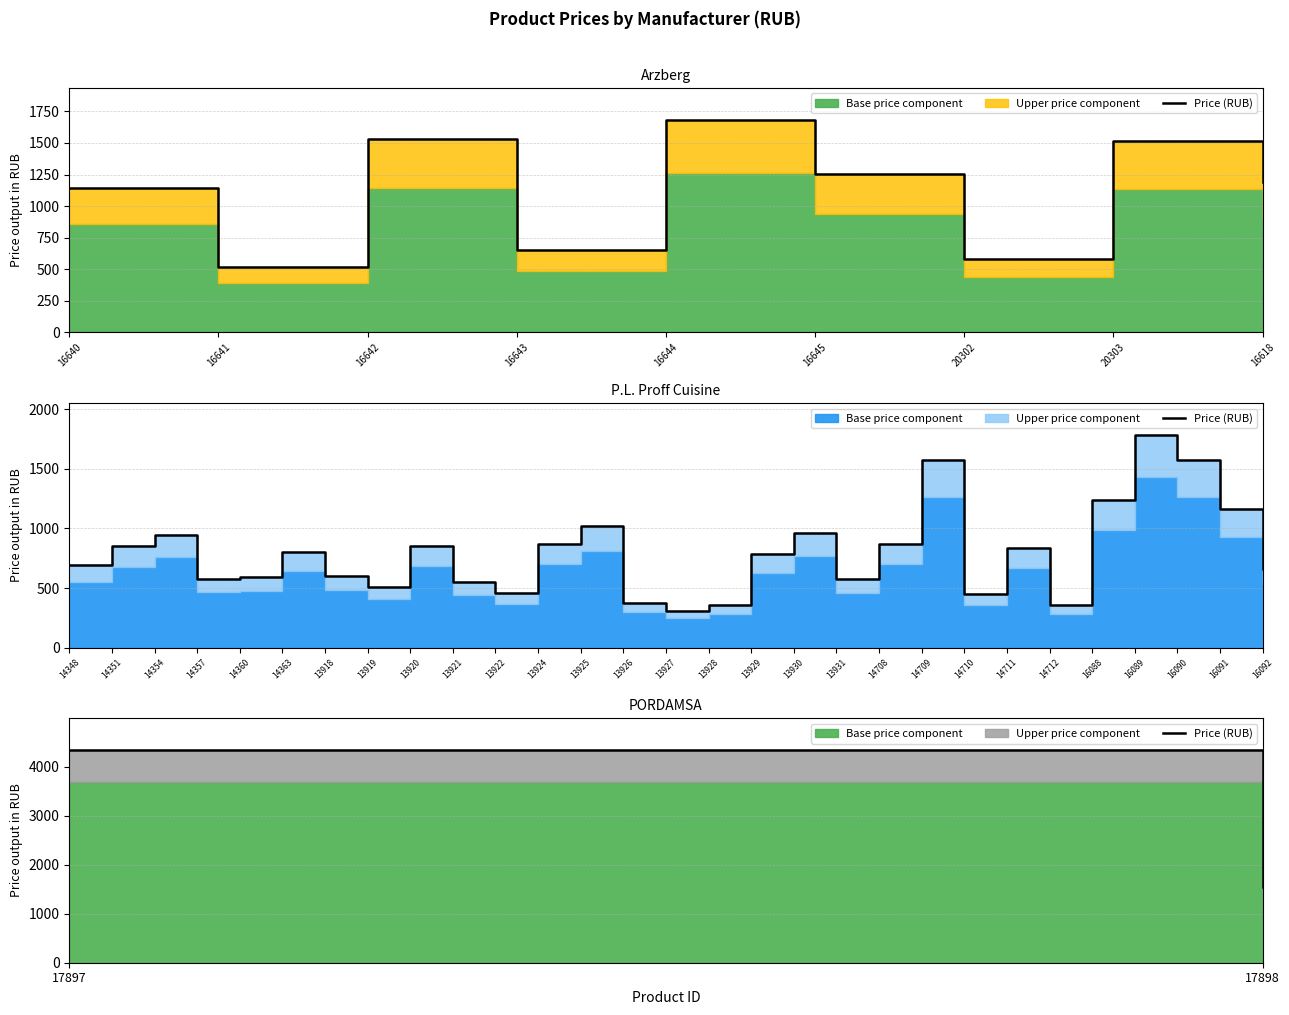

Which has a higher value, 17897 or 17898?

17897